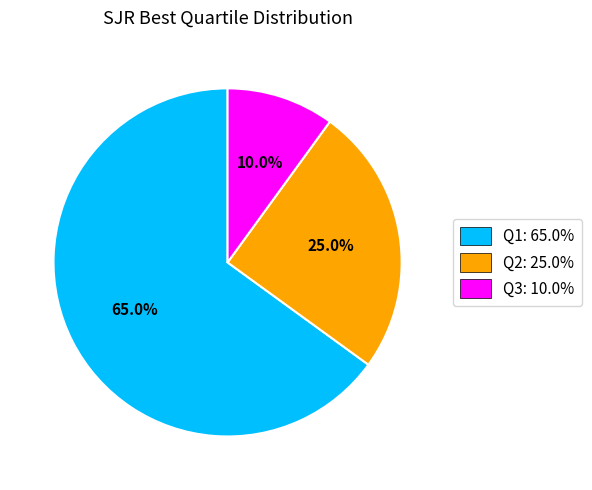

The Q3 slice represents 1% of the pie. True or false?

False